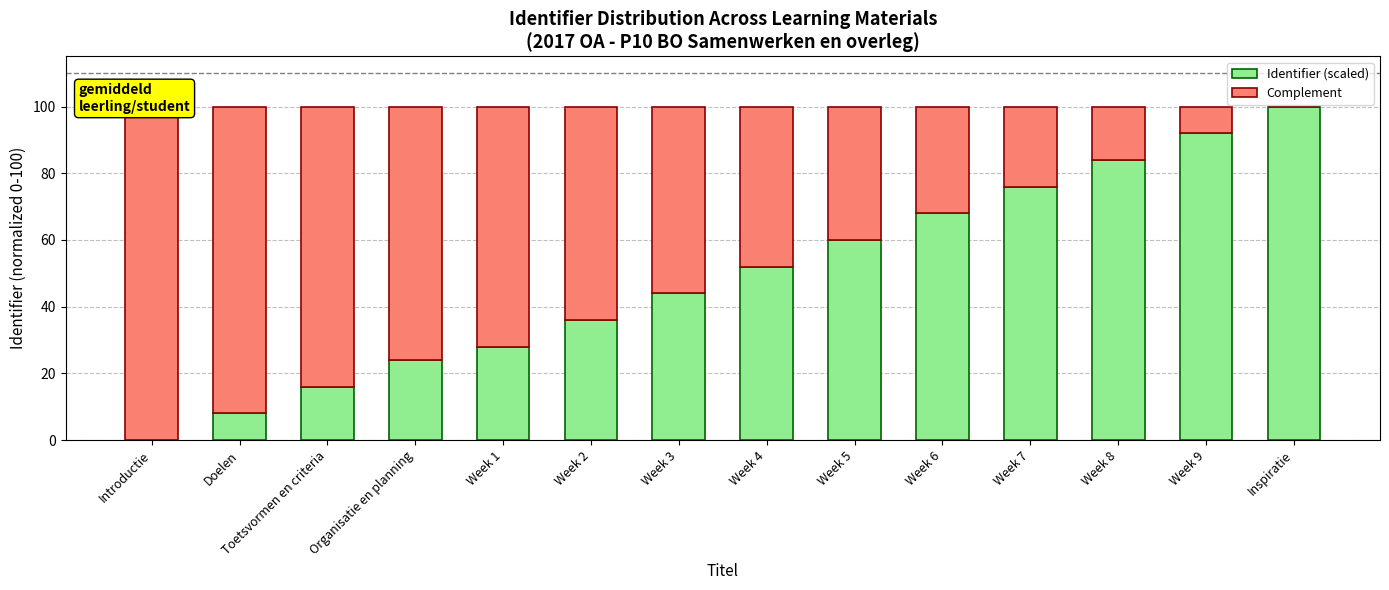

The value of Complement at Toetsvormen en criteria is 36. True or false?

False